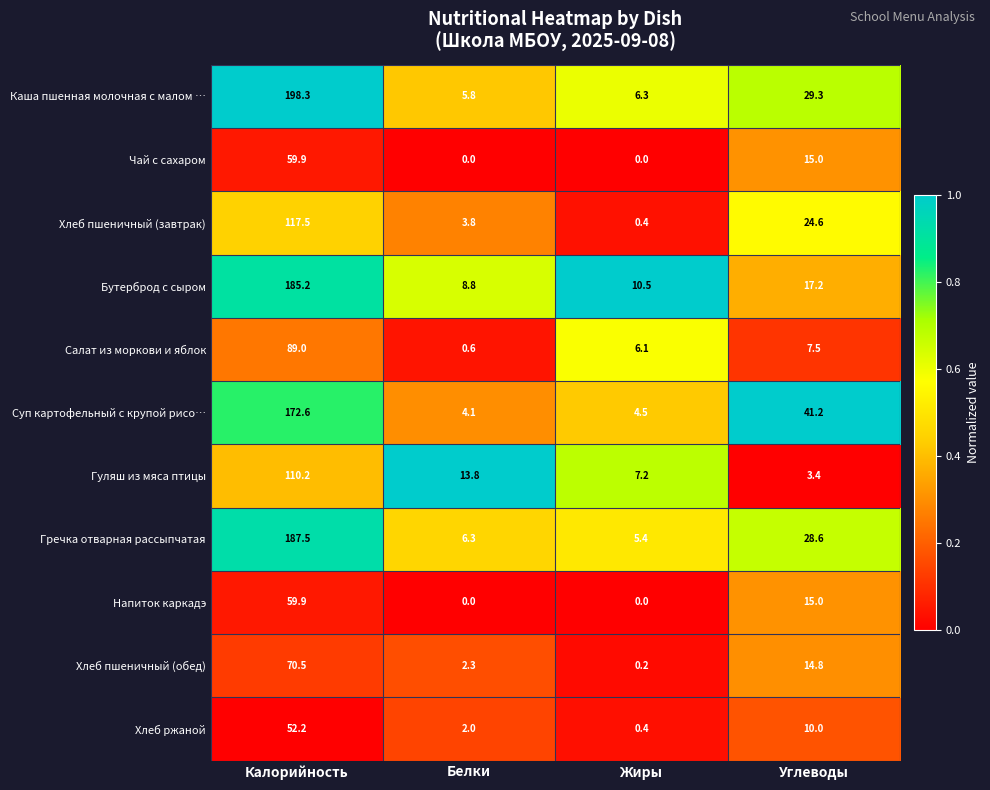

What is the highest value of the Хлеб пшеничный (завтрак) series?

117.5